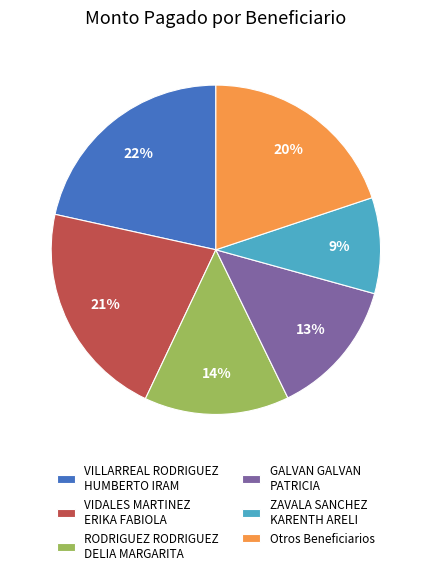

What percentage is the VILLARREAL RODRIGUEZ HUMBERTO IRAM slice, to the nearest percent?

22%